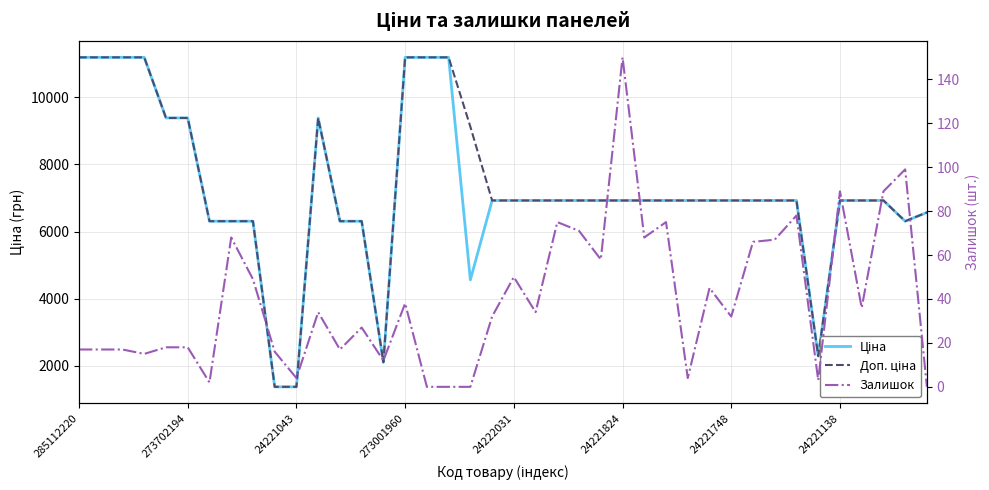

How many lines are shown in the chart?

3